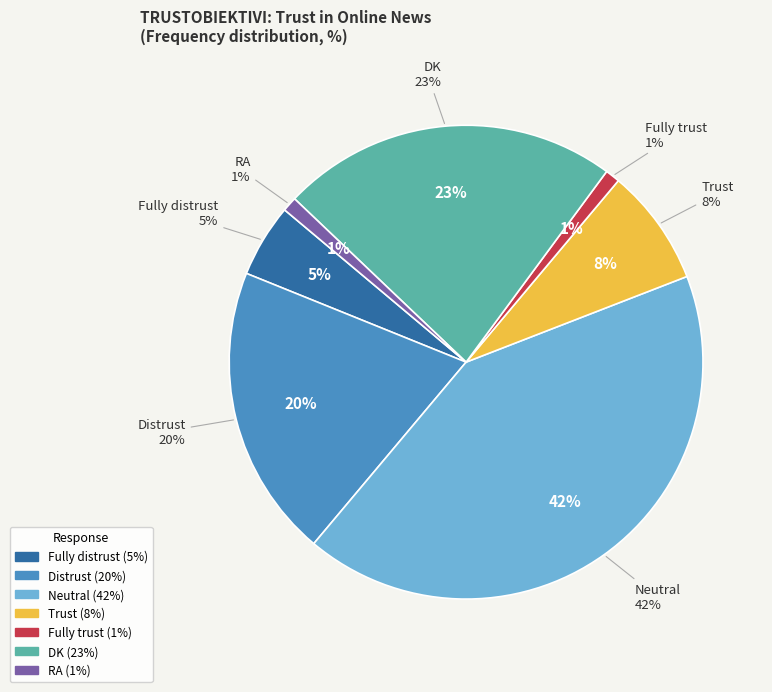

How many segments does this pie chart have?

7